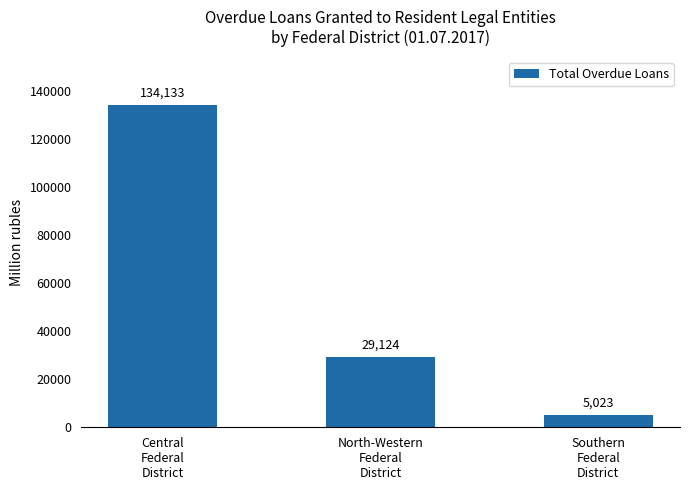

What is the difference between the maximum and minimum values?

129110